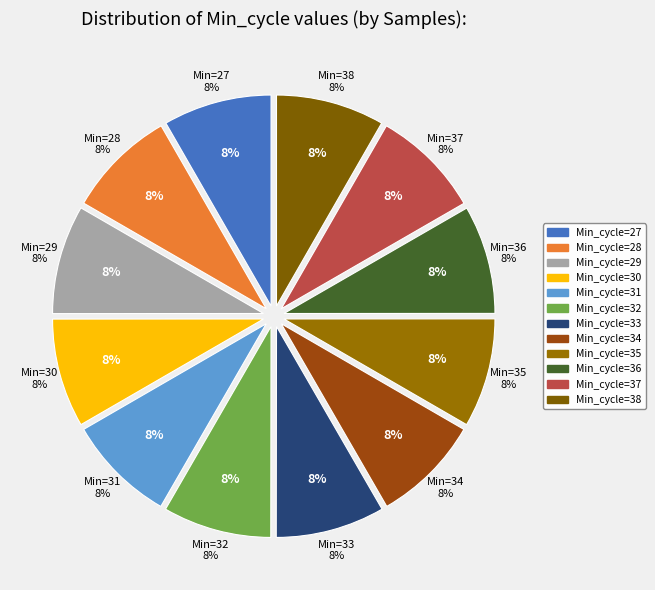

To the nearest percent, what portion does 36 represent?

8%